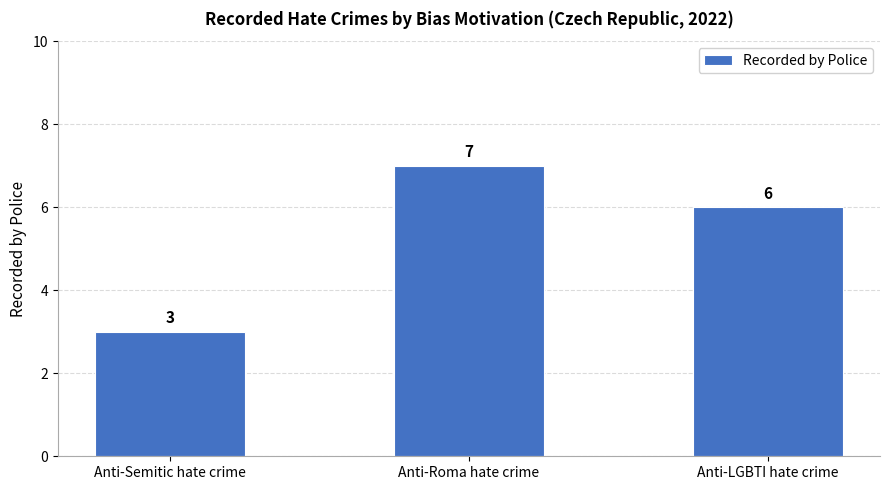

What is the change in value from Anti-Semitic hate crime to Anti-LGBTI hate crime?

+3